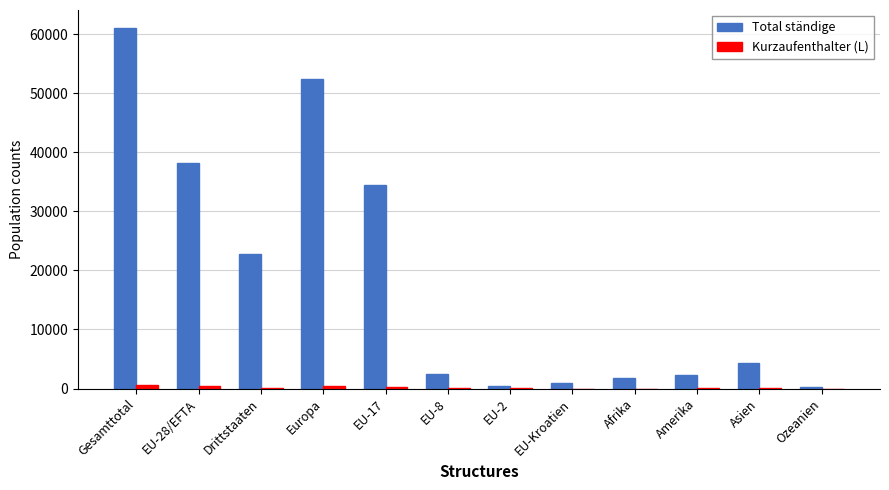

Between Drittstaaten and Ozeanien, which series saw the biggest shift?

Total ständige